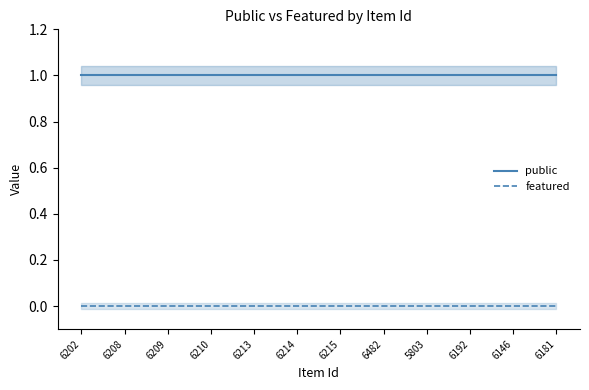

Reading left to right, list all the values displayed in this chart.

public: 1	1	1	1	1	1	1	1	1	1	1	1
featured: 0	0	0	0	0	0	0	0	0	0	0	0